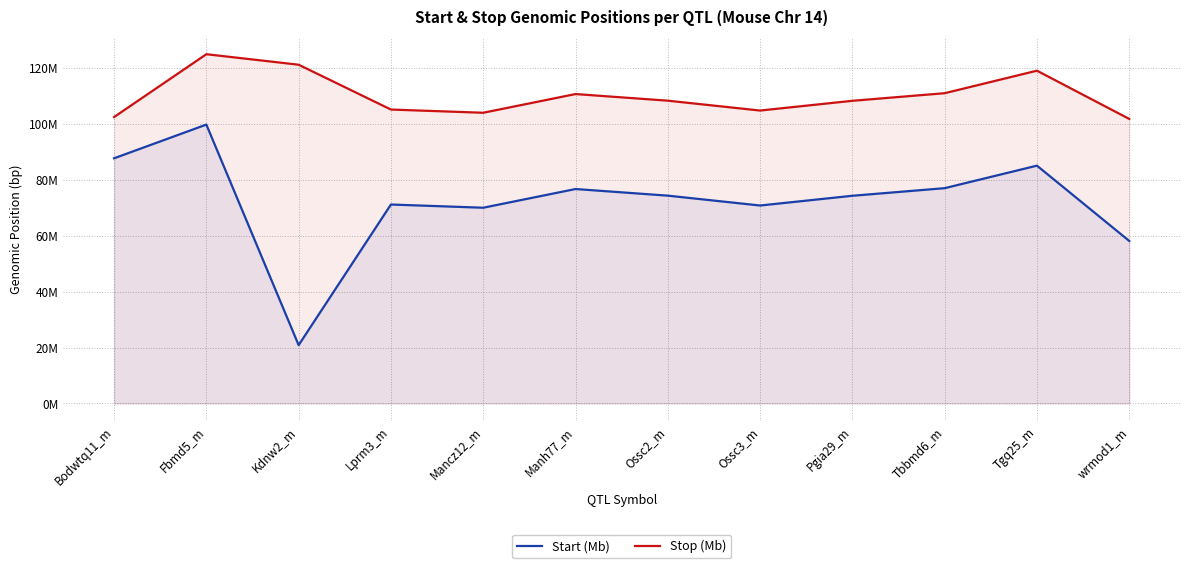

At which category does Stop (Mb) reach its first local peak?

Fbmd5_m